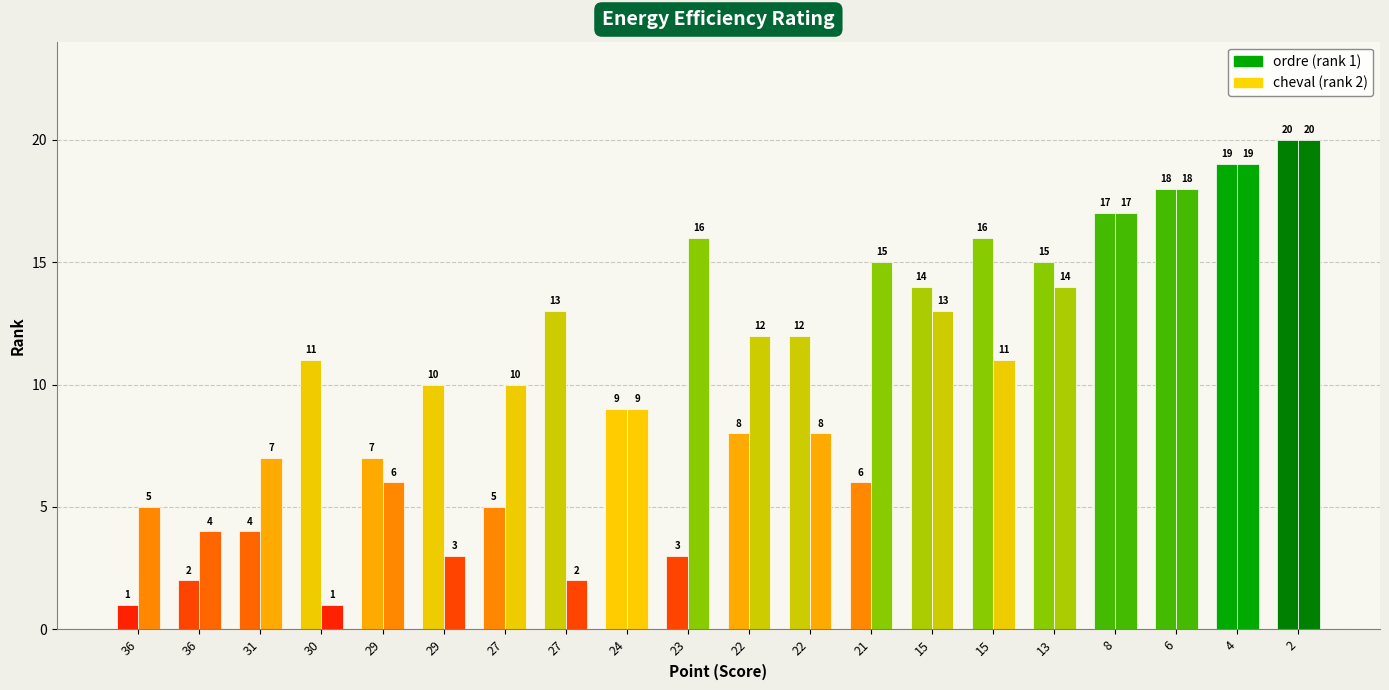

What is the approximate value of ordre at 22, to the nearest 5?

10